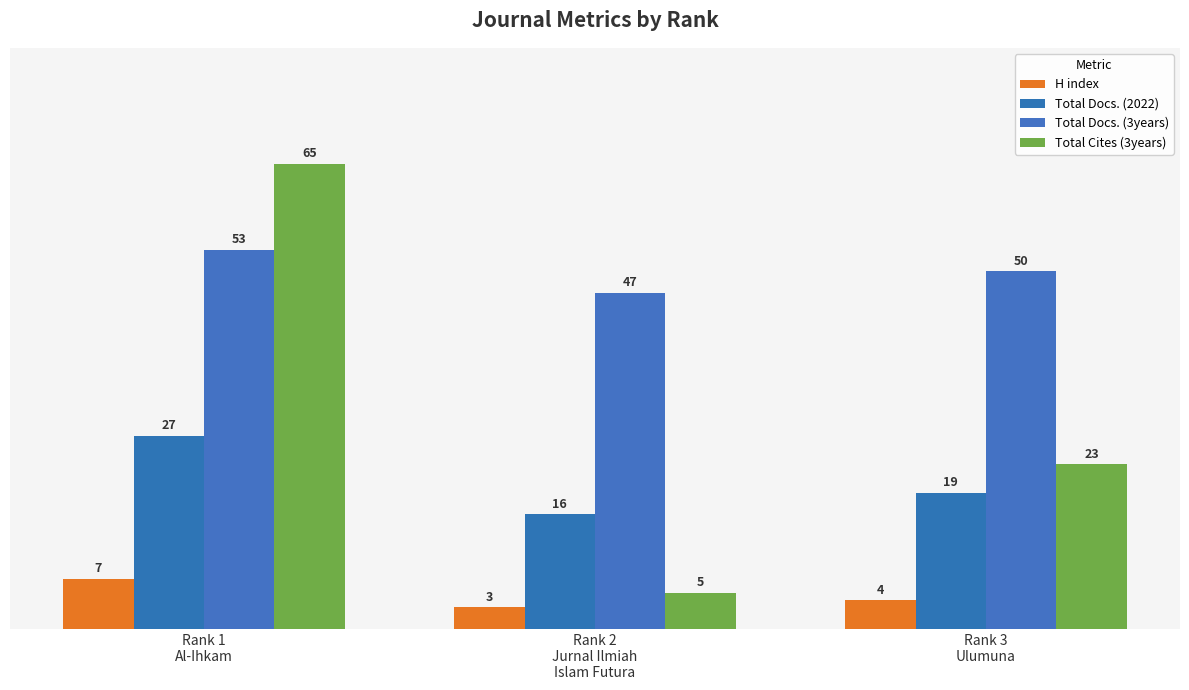

True or false: Total Docs. (3years) has a value of 53 at Rank 1
Al-Ihkam.

True